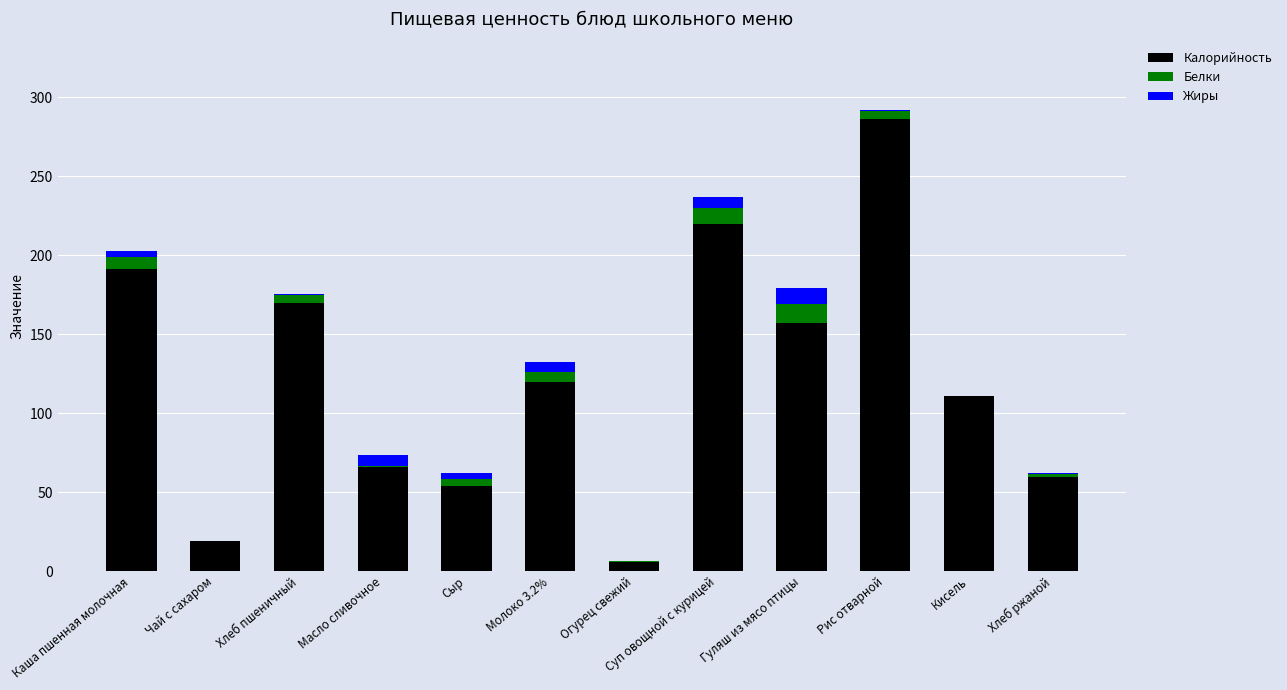

The value of Калорийность at Молоко 3.2% is 120.0. True or false?

True